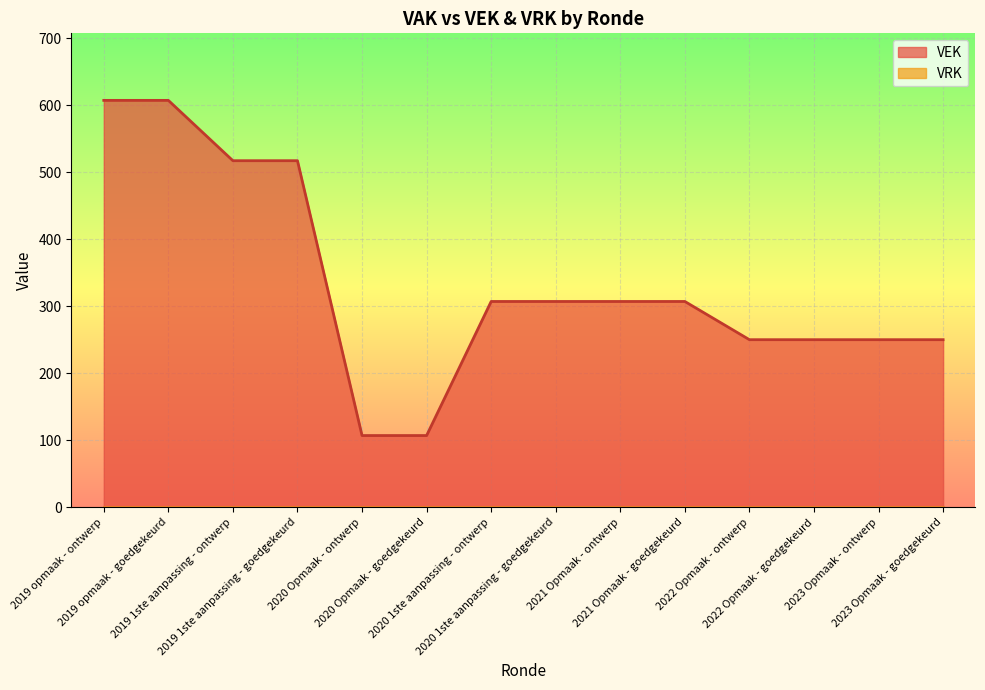

Approximately how many times larger is the value at 2020 Opmaak - ontwerp compared to 2023 Opmaak - goedgekeurd?

0.4